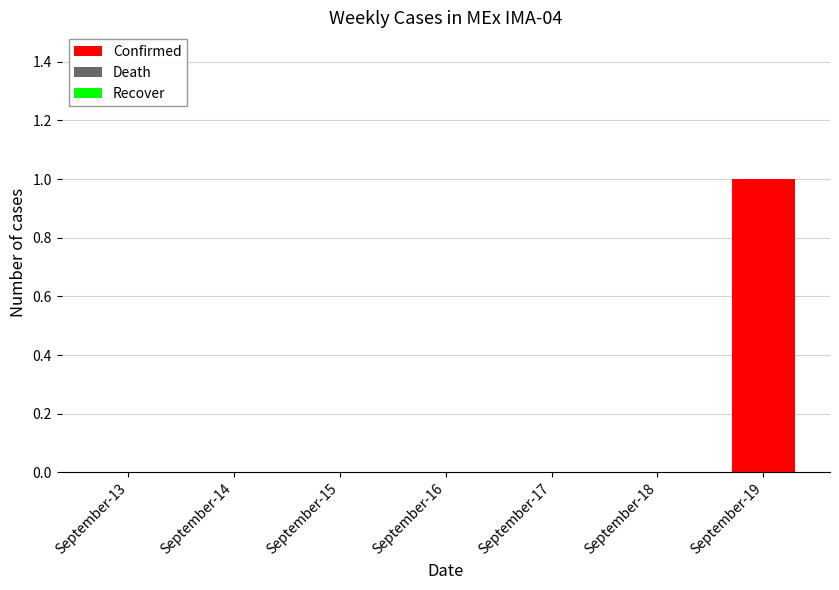

Which label corresponds to the largest value in the chart?

September-19